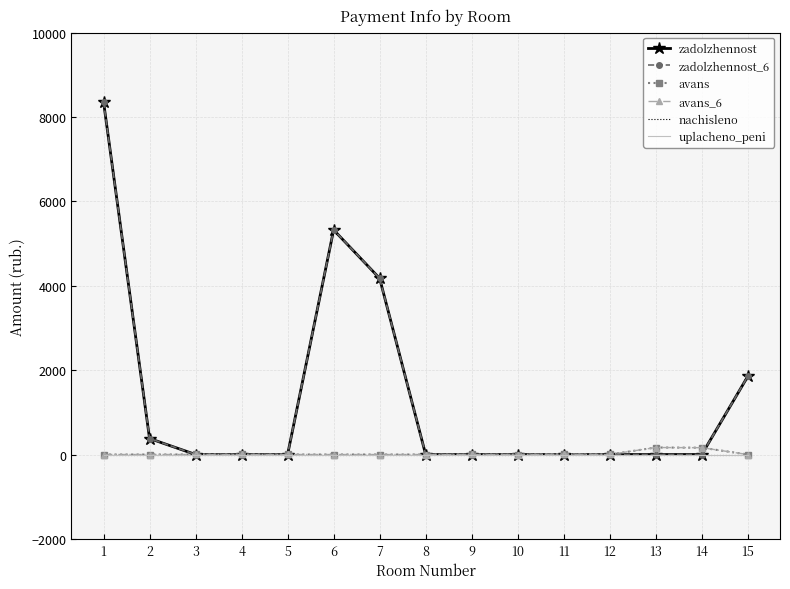

Reading left to right, extract all data points from this chart.

zadolzhennost: 8359.8	379.4	0.0	0.0	0.0	5322.6	4174.8	0.0	0.0	0.0	0.0	0.0	0.0	0.0	1852.1
zadolzhennost_6: 8359.8	379.4	0.0	0.0	0.0	5322.6	4174.8	0.0	0.0	0.0	0.0	0.0	0.0	0.0	1852.1
avans: 0.0	0.0	0.8	0.4	0.5	0.0	0.0	0.1	1.0	0.0	8.4	0.9	165.7	161.7	0.0
avans_6: 0.0	0.0	0.8	0.4	0.5	0.0	0.0	0.1	1.0	0.0	8.4	0.9	165.7	161.7	0.0
nachisleno: 0.0	0.0	0.0	0.0	0.0	0.0	0.0	0.0	0.0	0.0	0.0	0.0	0.0	0.0	0.0
uplacheno_peni: 0.0	0.0	0.0	0.0	0.0	0.0	0.0	0.0	0.0	0.0	0.0	0.0	0.0	0.0	0.0